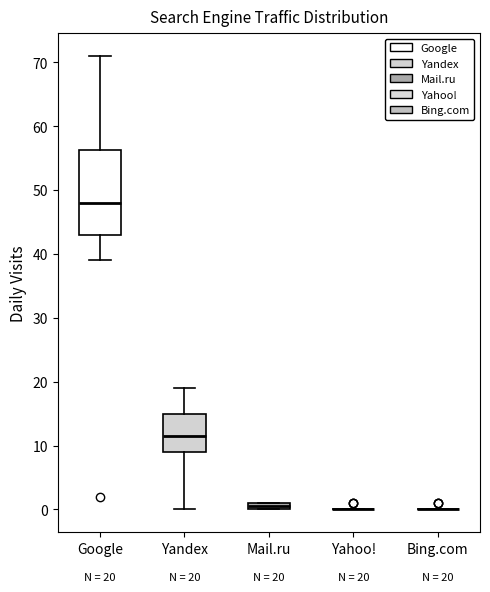

Which box is the tallest, from its lower edge to its upper edge?

Google